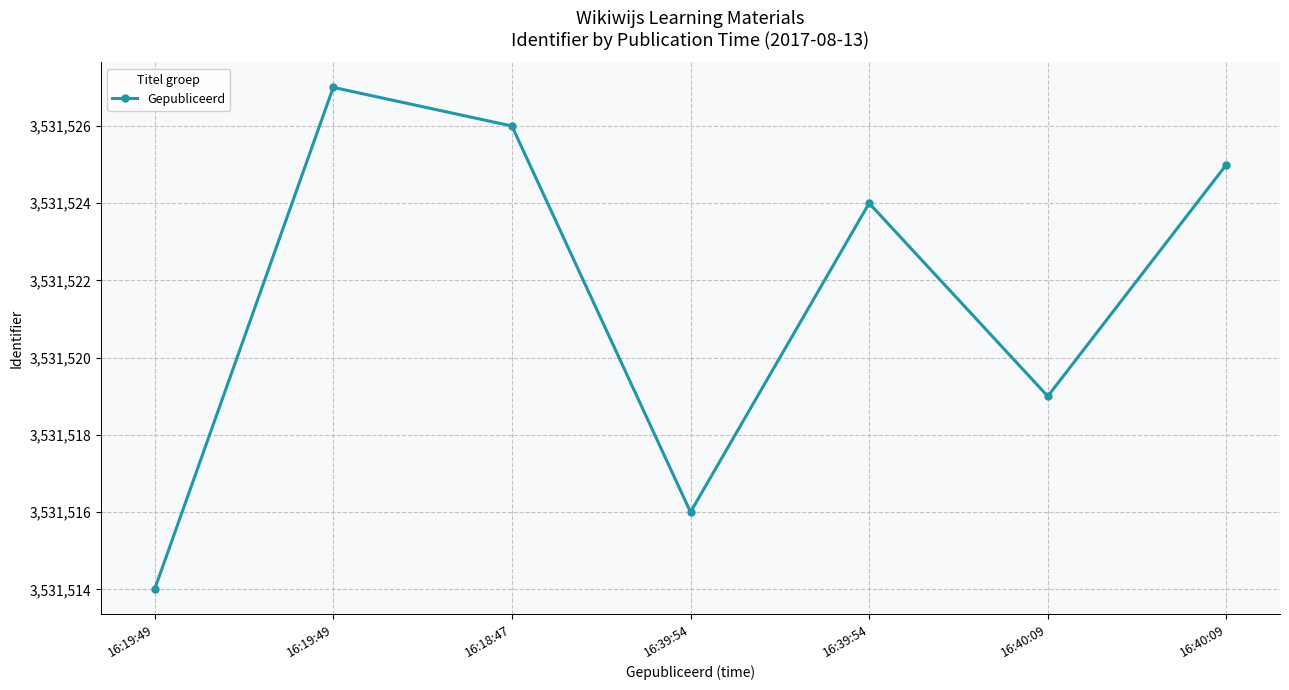

Count the number of categories in the chart.

7